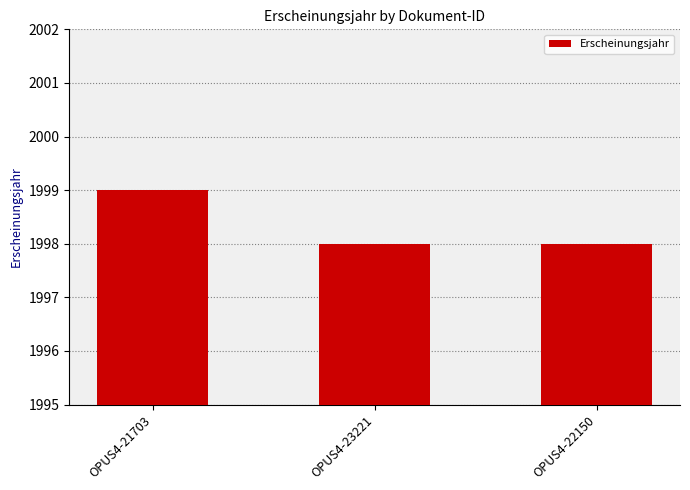

What is the label of the 2nd bar from the left?

OPUS4-23221